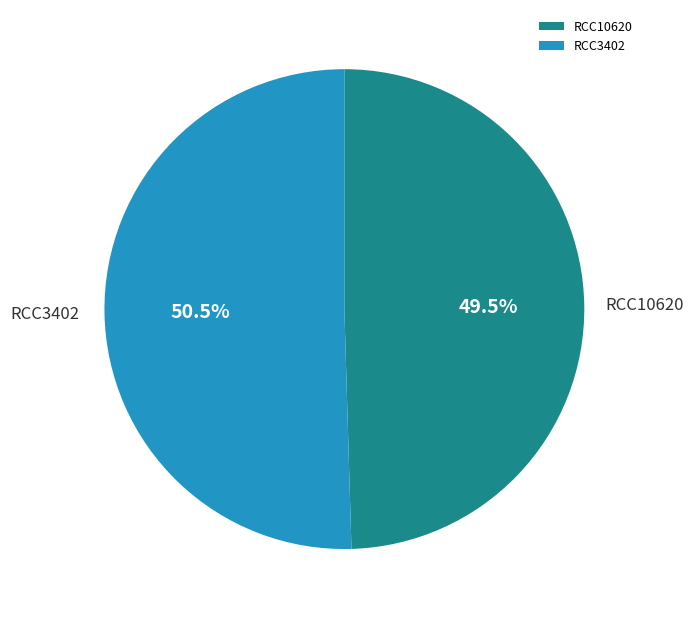

What is the smallest slice in the pie chart?

RCC10620